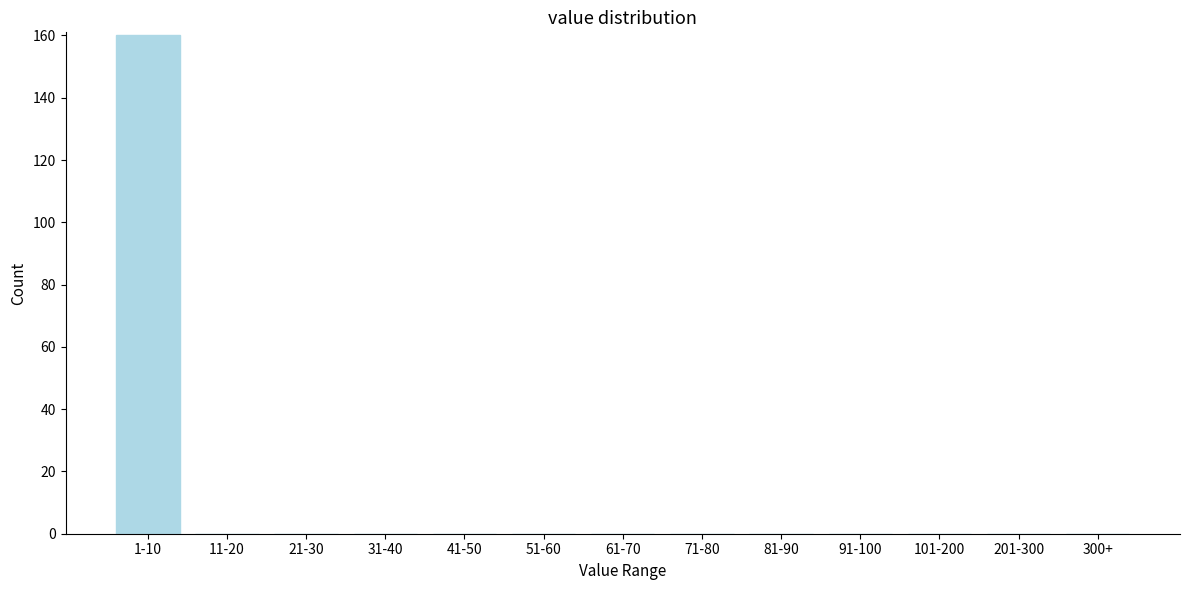

Reading left to right, what are all the values shown in this chart?

1-10=160	11-20=0	21-30=0	31-40=0	41-50=0	51-60=0	61-70=0	71-80=0	81-90=0	91-100=0	101-200=0	201-300=0	300+=0